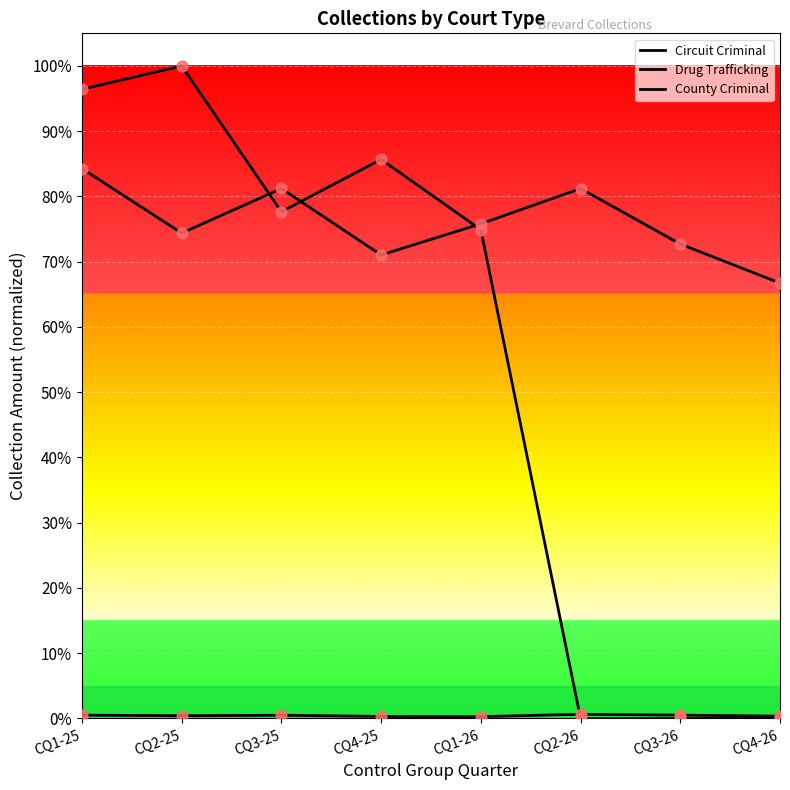

Which series has the largest total across all categories?

Circuit Criminal